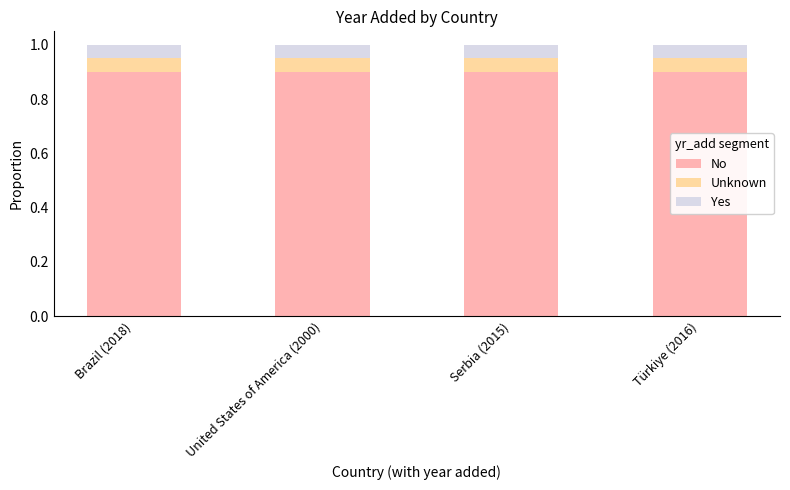

What is the sum of the No values at Türkiye (2016) and Brazil (2018)?

1.8